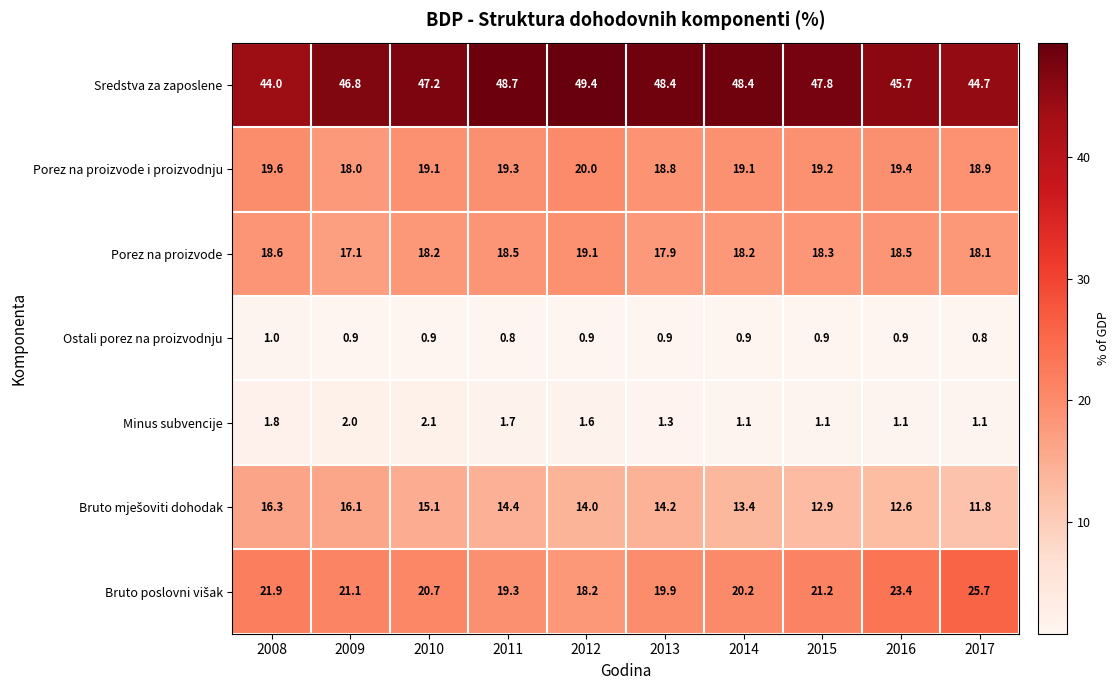

What is the smallest value displayed?

0.8